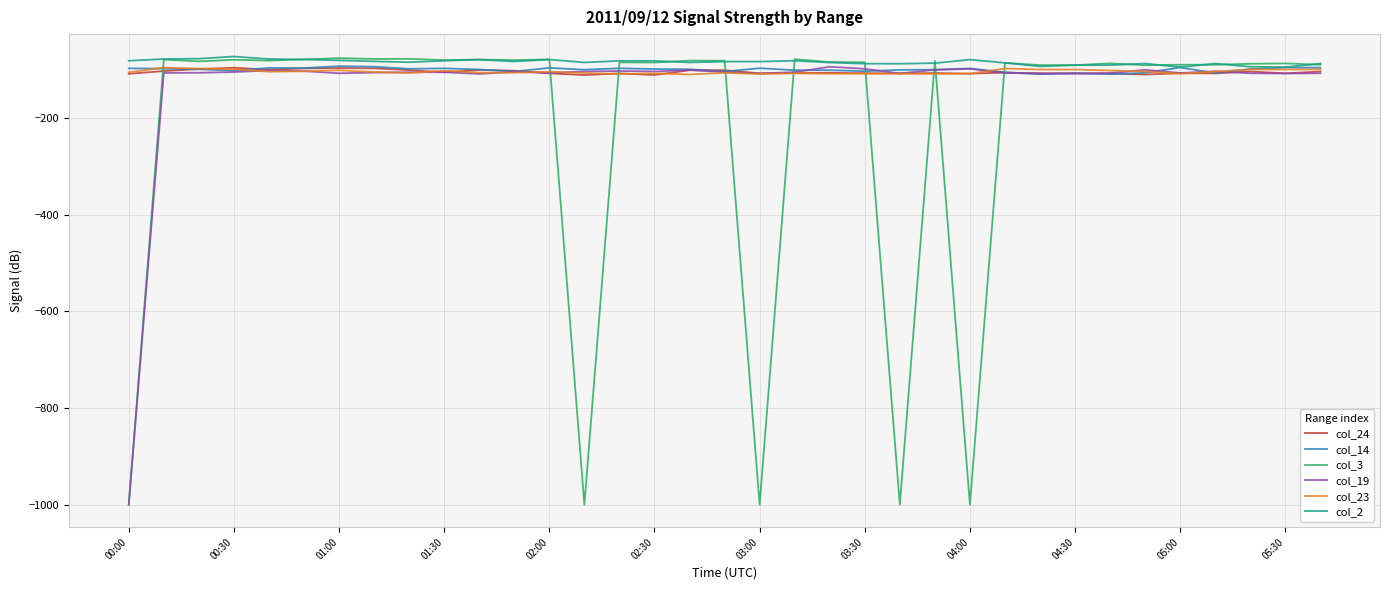

Which series has the widest spread of values?

col_3